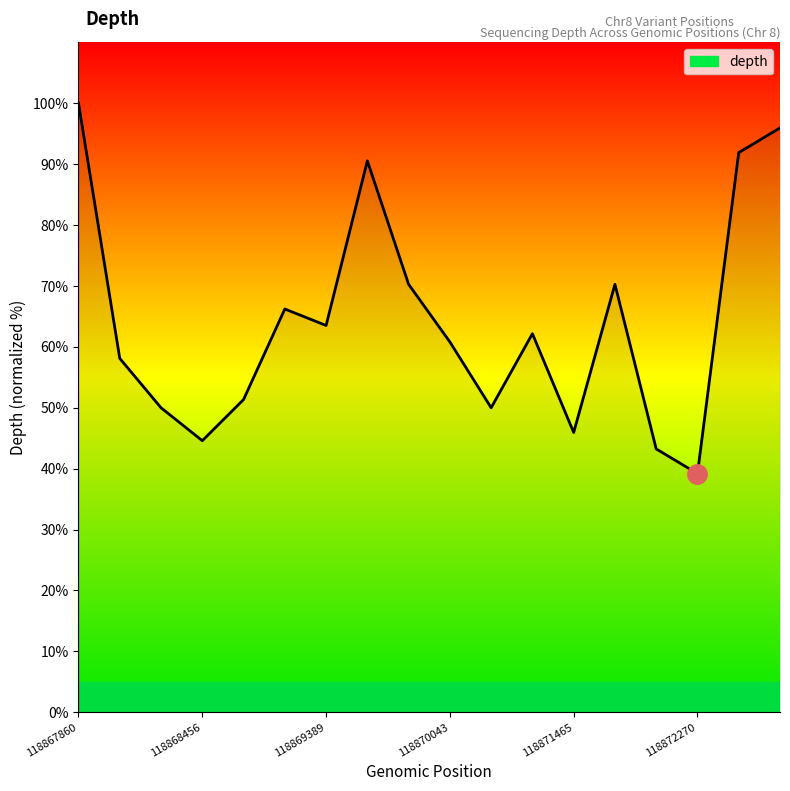

What is the smallest value displayed?

39.2